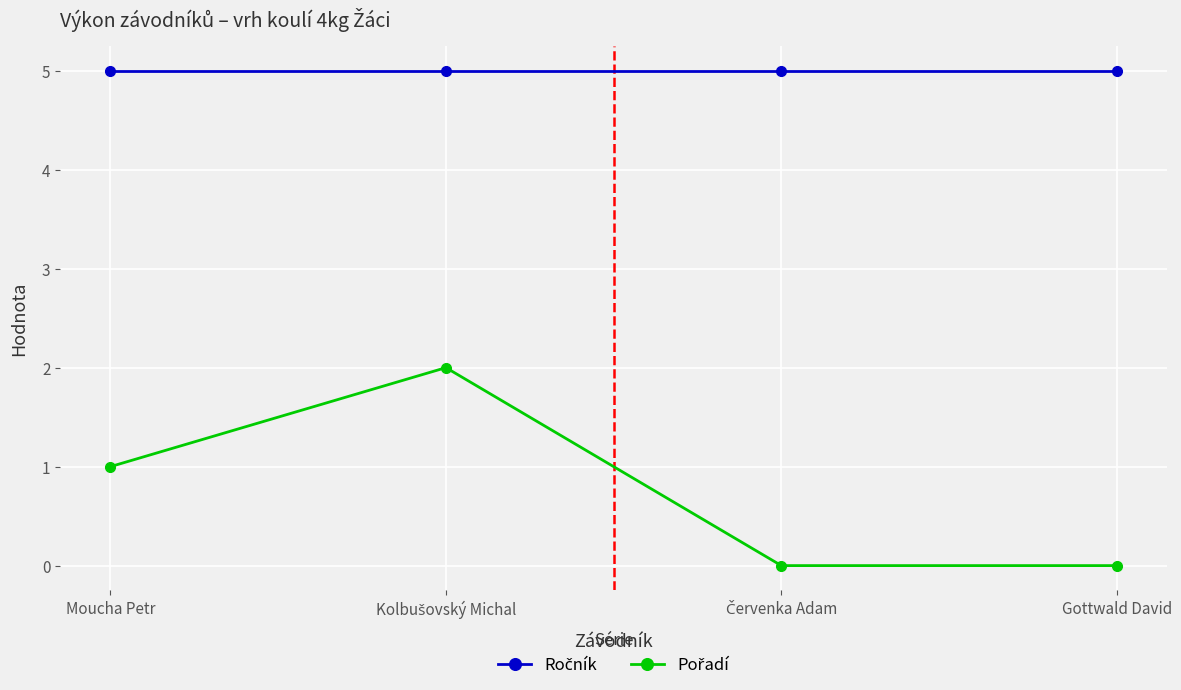

Does the chart display data point markers on the line(s)?

Yes